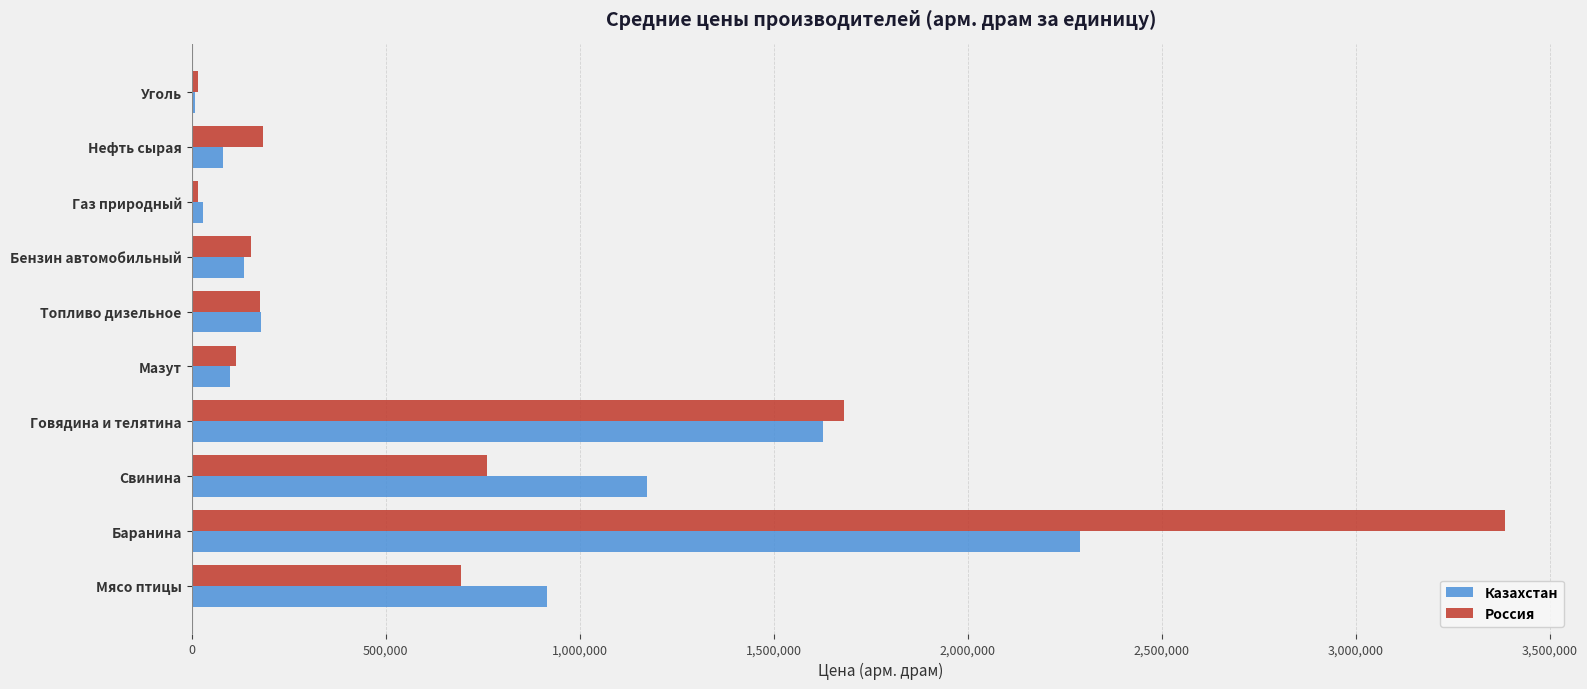

The Казахстан series shows 401488.1 at Мясо птицы. True or false?

False